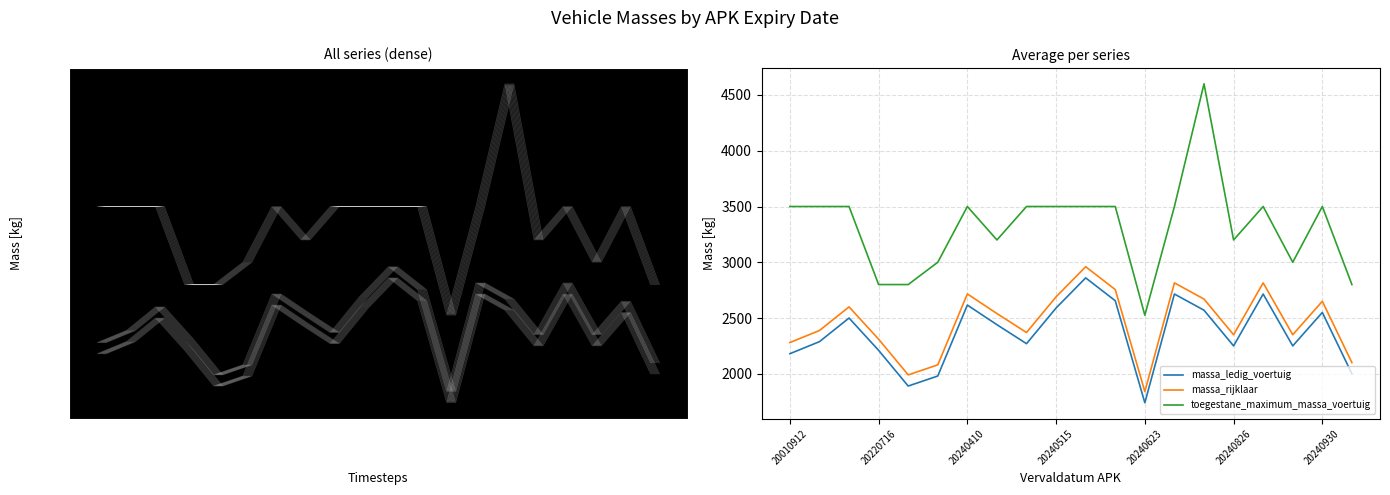

Count the number of categories in the chart.

20